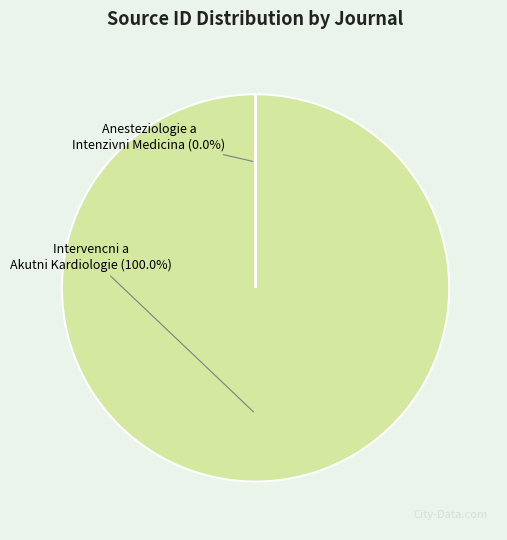

The Intervencni a Akutni Kardiologie slice represents 100% of the pie. True or false?

True